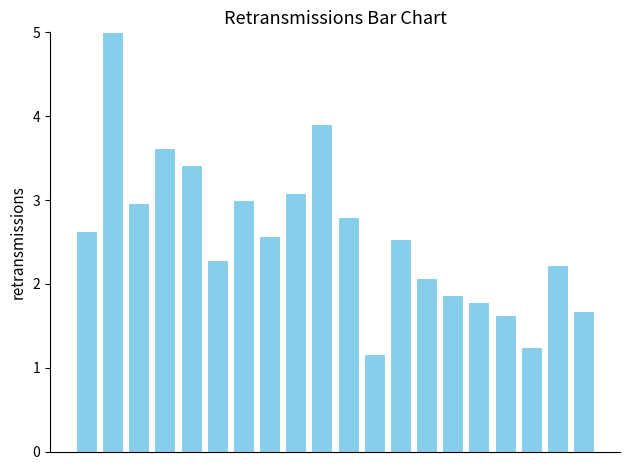

What is the difference between the second highest and second lowest values?

2.7